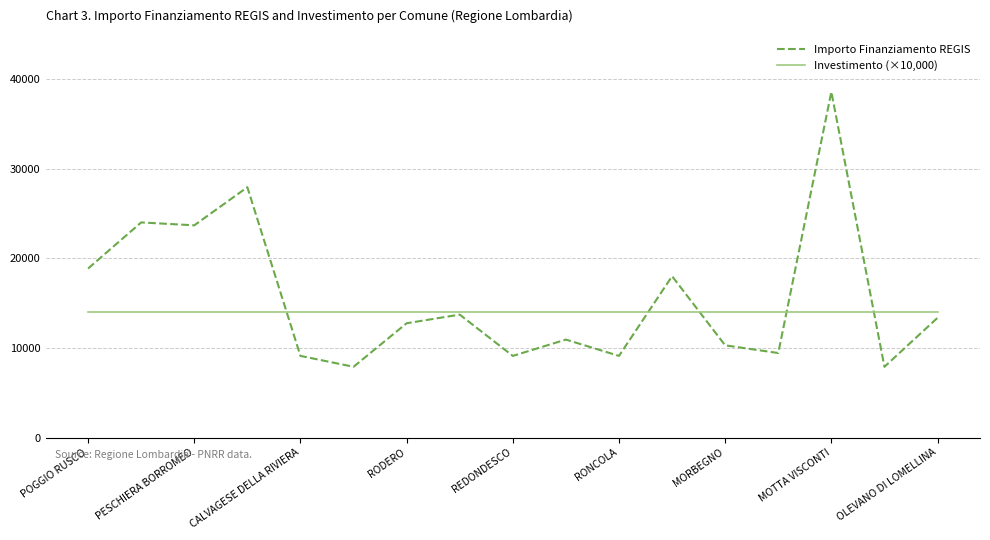

What are all the series names shown in the legend?

Importo Finanziamento REGIS, Investimento (×10,000)